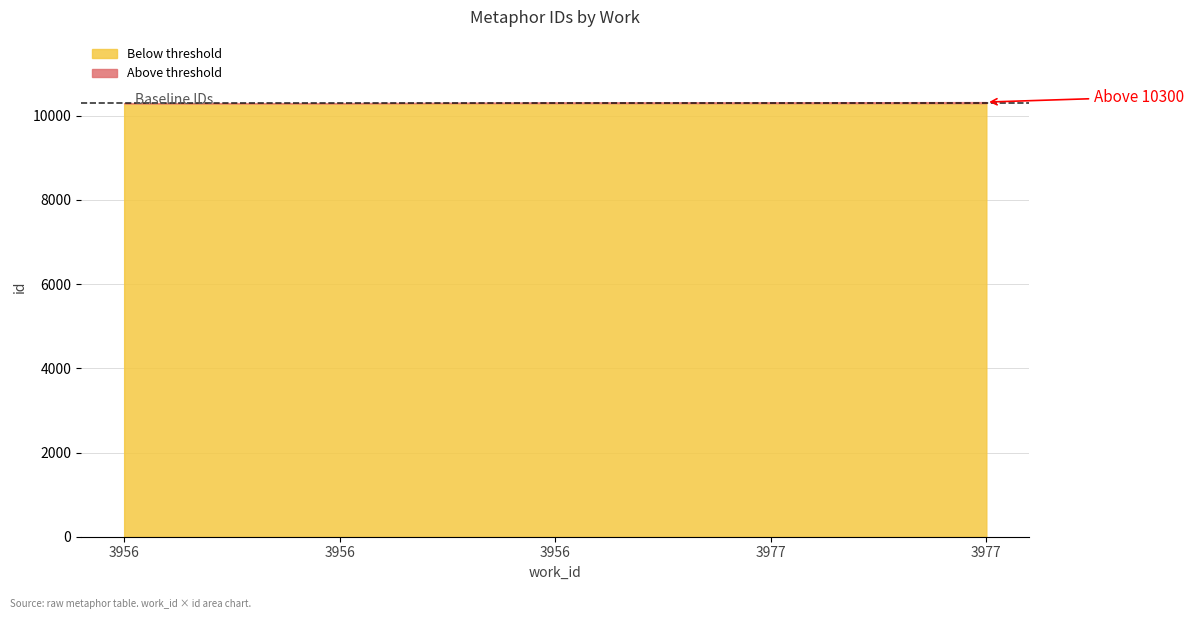

The value at 3956 is 14410. True or false?

False